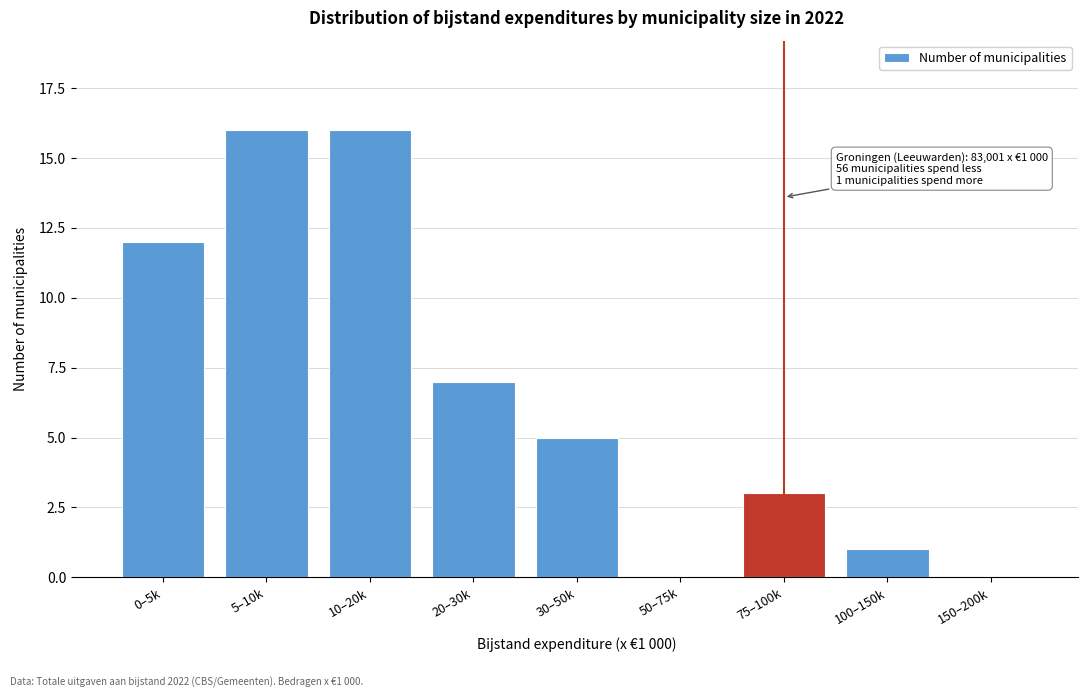

Reading right to left, transcribe all the data shown in this chart.

150–200k=0	100–150k=1	75–100k=3	50–75k=0	30–50k=5	20–30k=7	10–20k=16	5–10k=16	0–5k=12